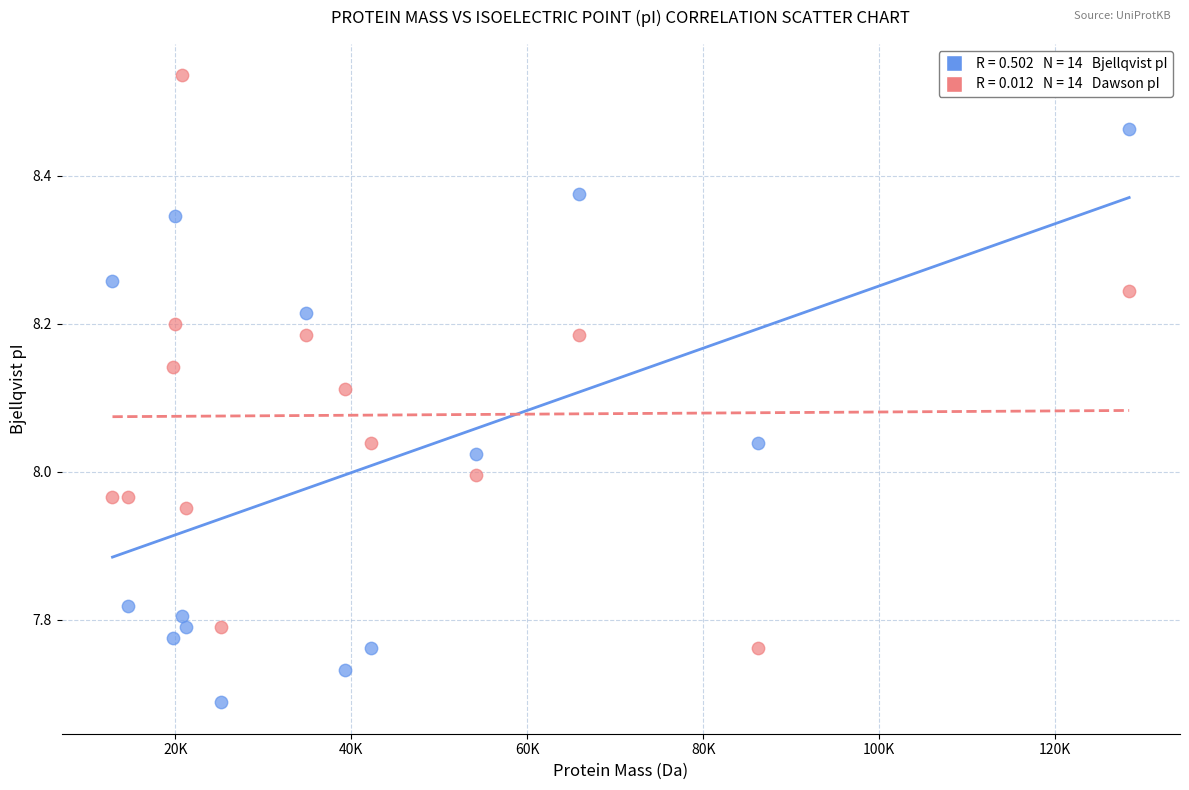

Across all data points, what is the range of Y values (max minus min)?

0.8